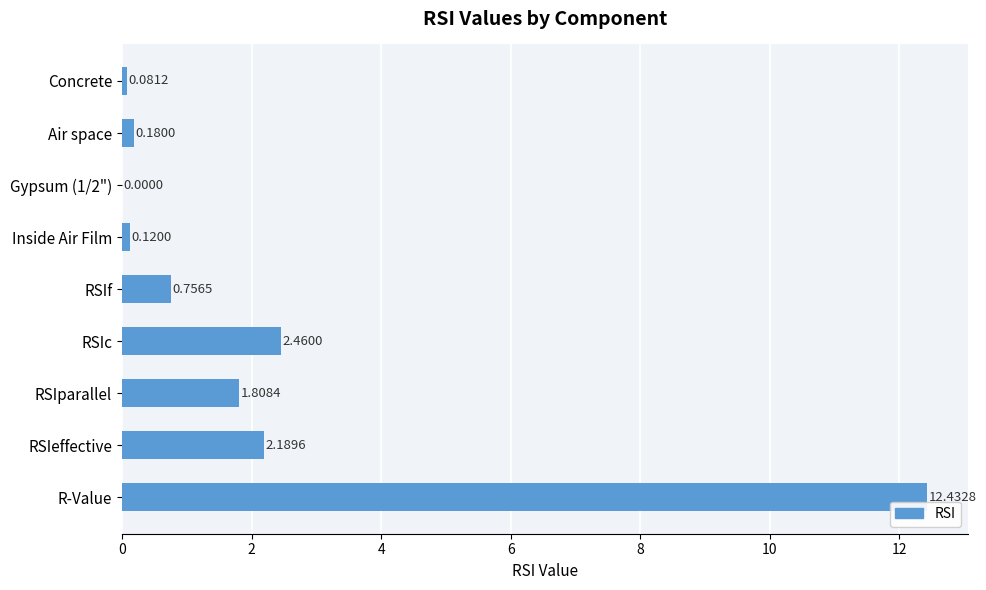

At which category does the chart reach its peak across all series?

R-Value